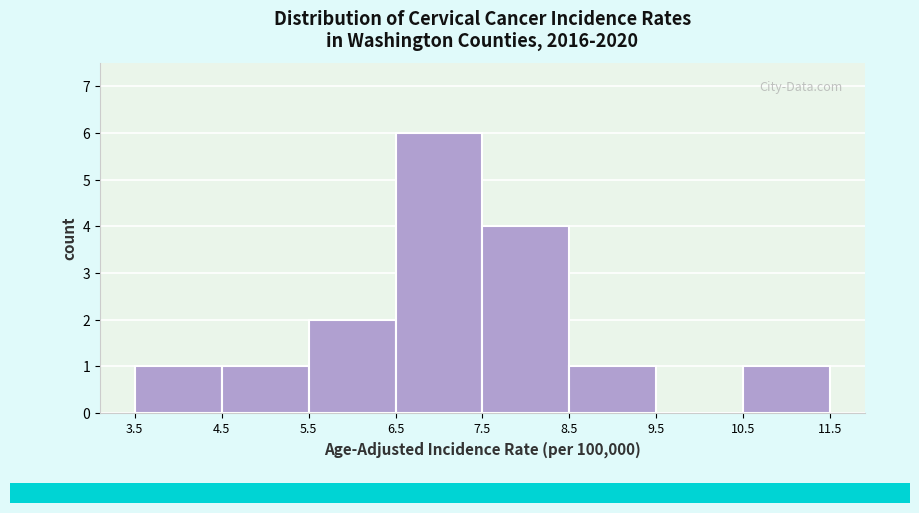

How tall is the bar that spans 8.5 to 9.5 on the x-axis? The values are not printed on the chart, so give them approximately, as read against the axis.

1